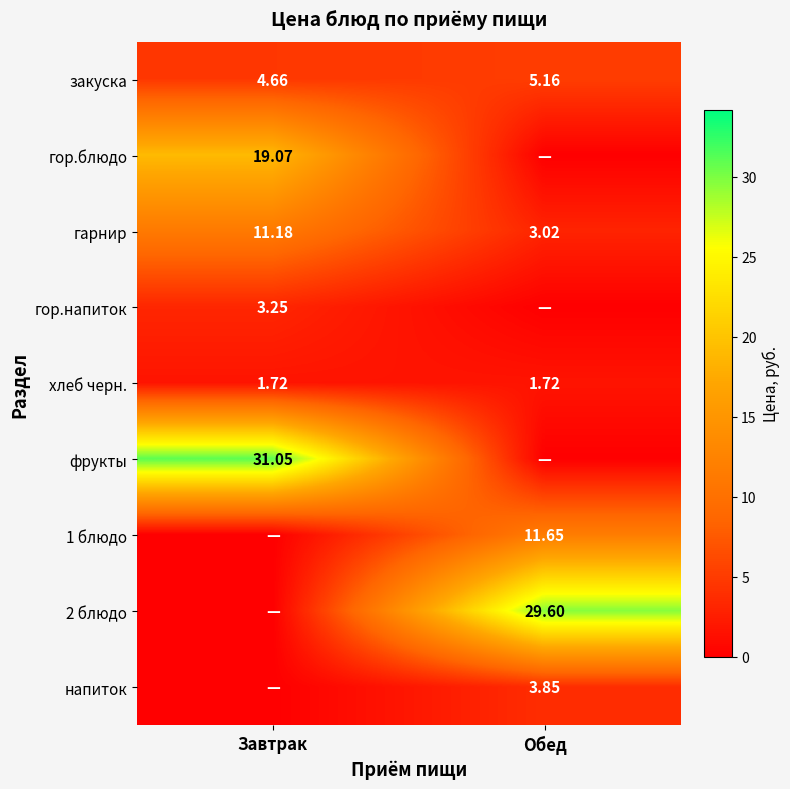

Rank the categories by закуска value from lowest to highest.

Завтрак, Обед